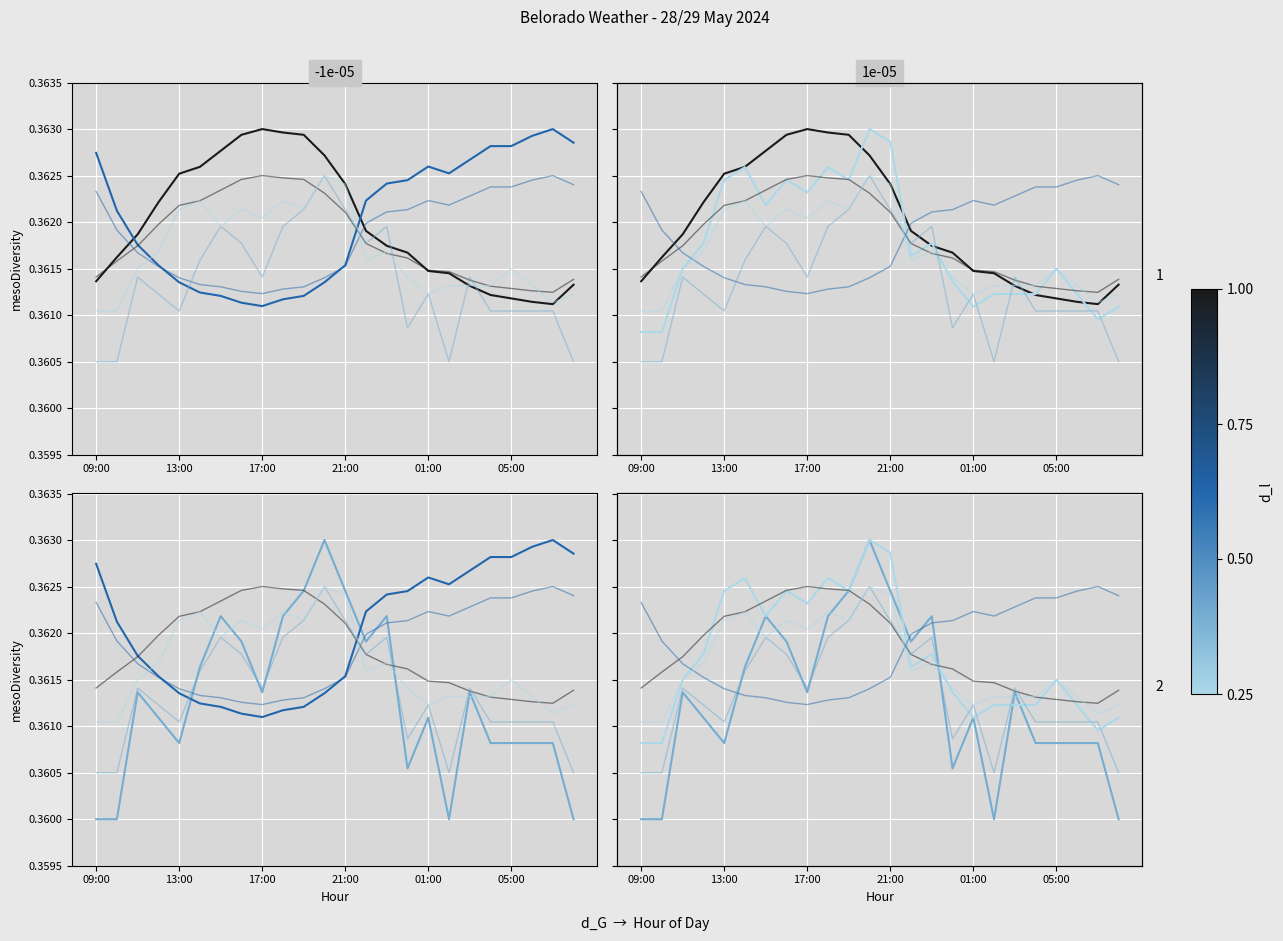

At how many categories does at least one series exceed 0?

24